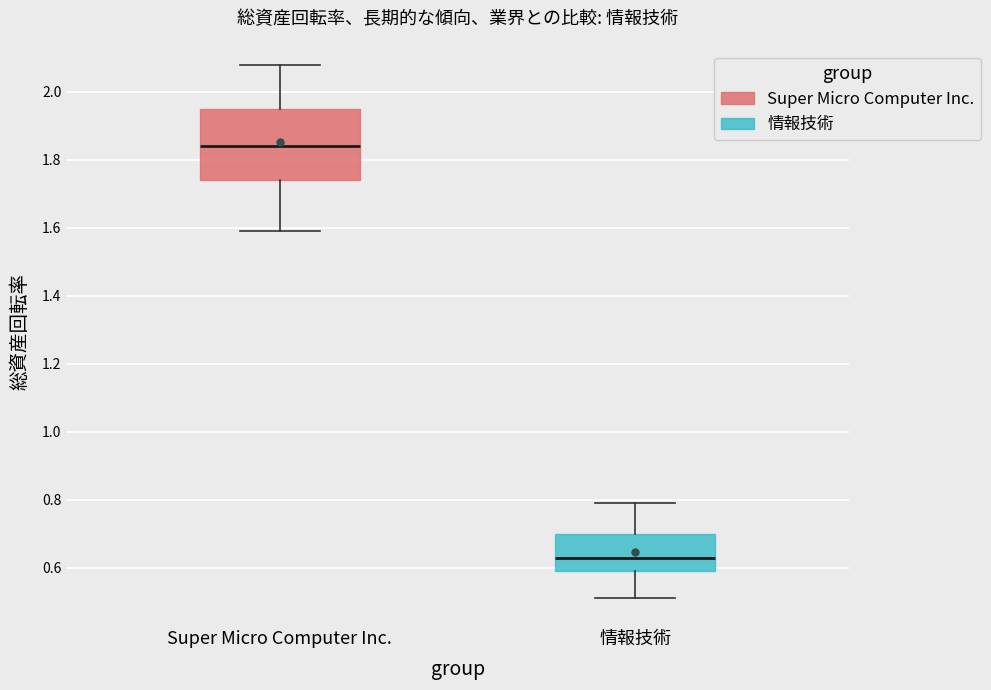

Comparing the boxes themselves (not the whiskers), which one is the tallest?

Super Micro Computer Inc.